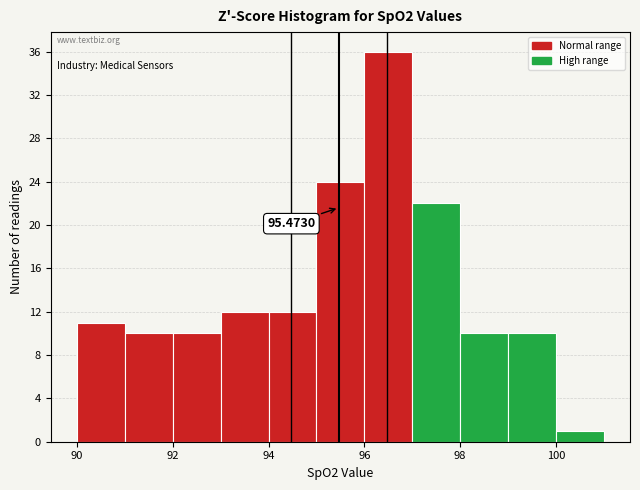

Which range on the x-axis has the tallest bar?

96 to 97